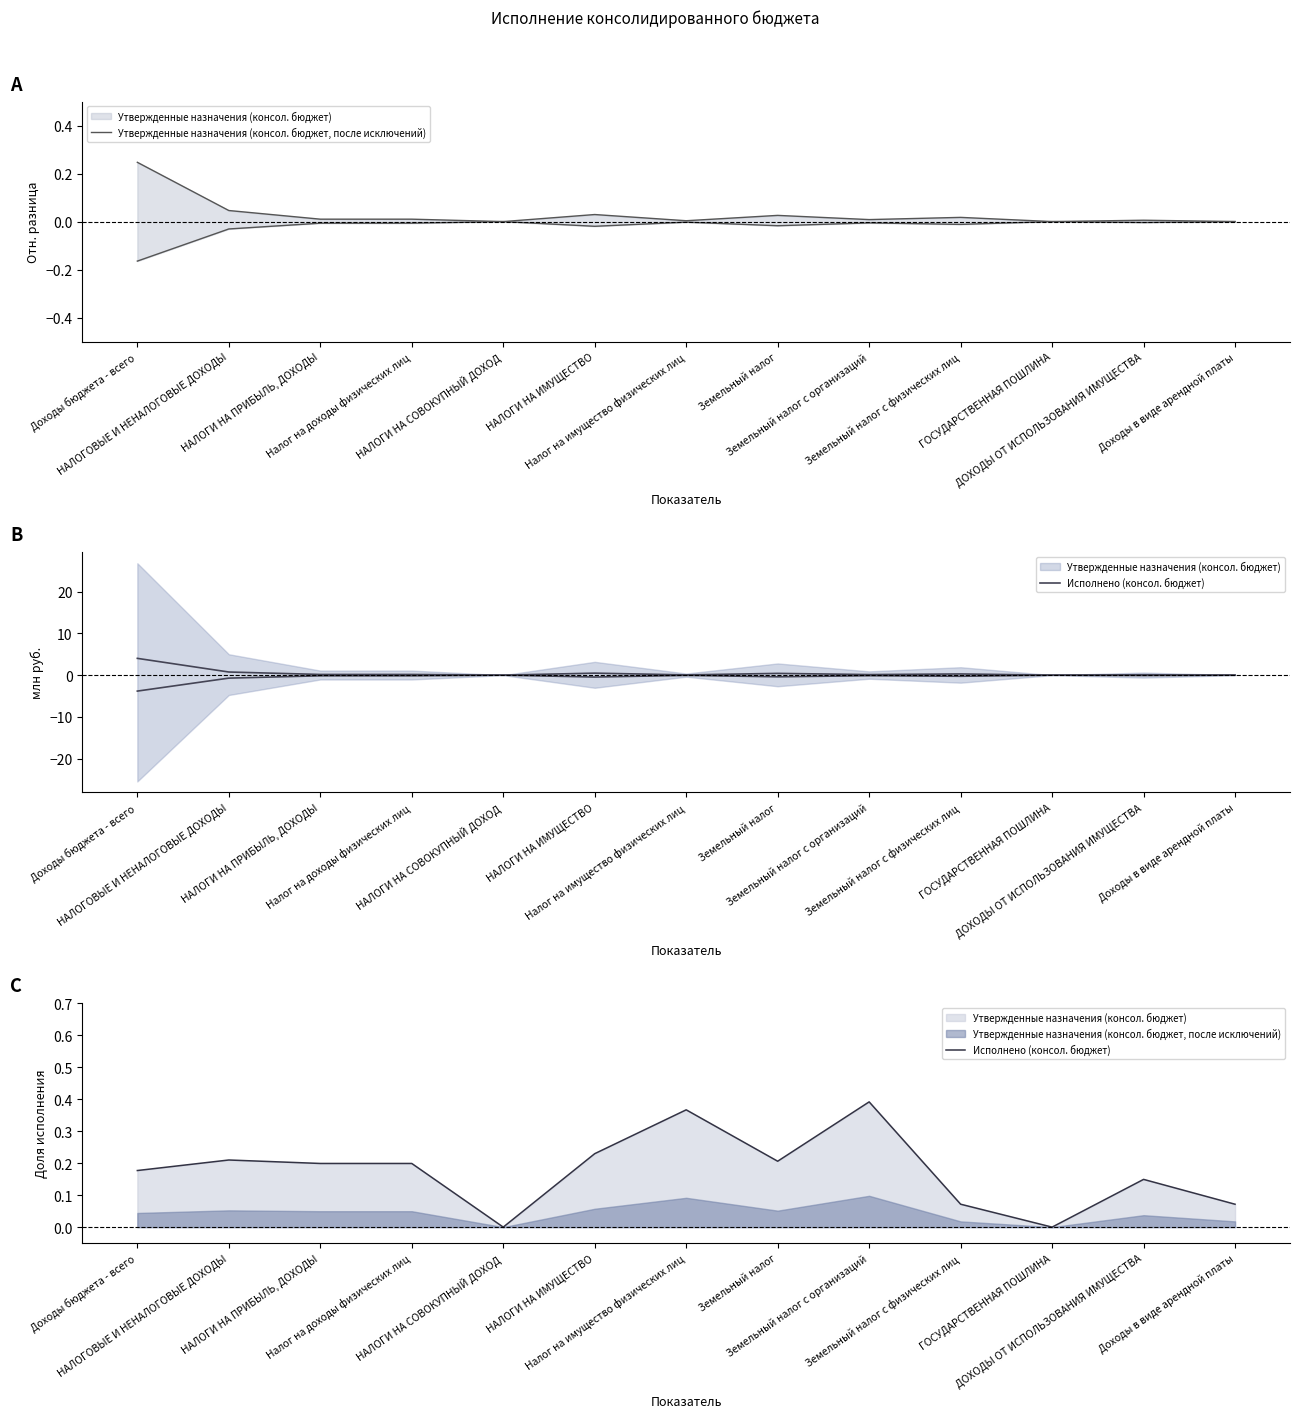

Does the chart display data point markers on the line(s)?

No